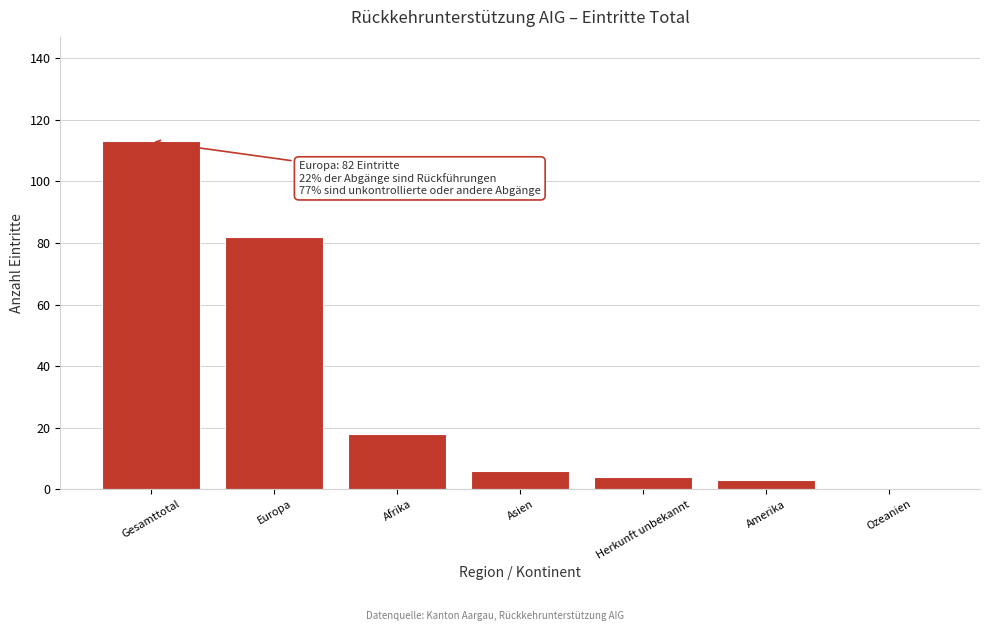

Reading left to right, extract all data points from this chart.

Gesamttotal=113	Europa=82	Afrika=18	Asien=6	Herkunft unbekannt=4	Amerika=3	Ozeanien=0